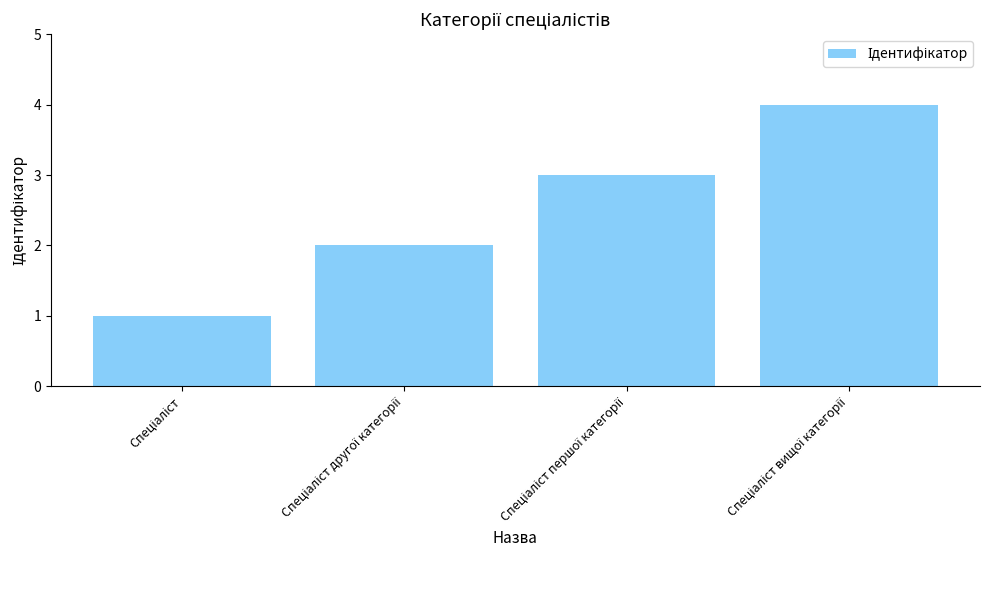

What is the value of the 4th bar from the left?

4